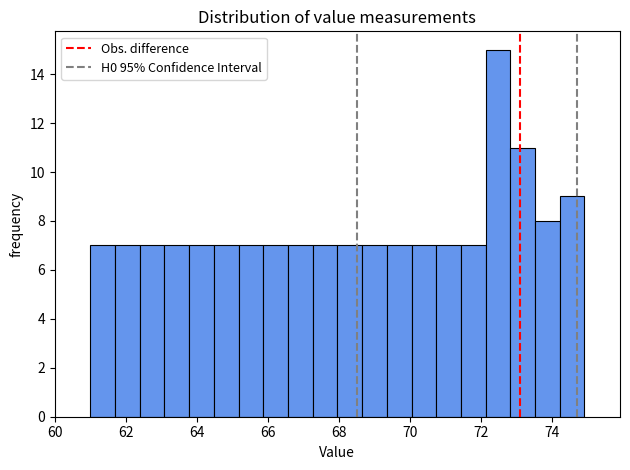

Around what value on the x-axis is the tallest bar? Give the approximate position of its centre, as read against the axis.

72.4